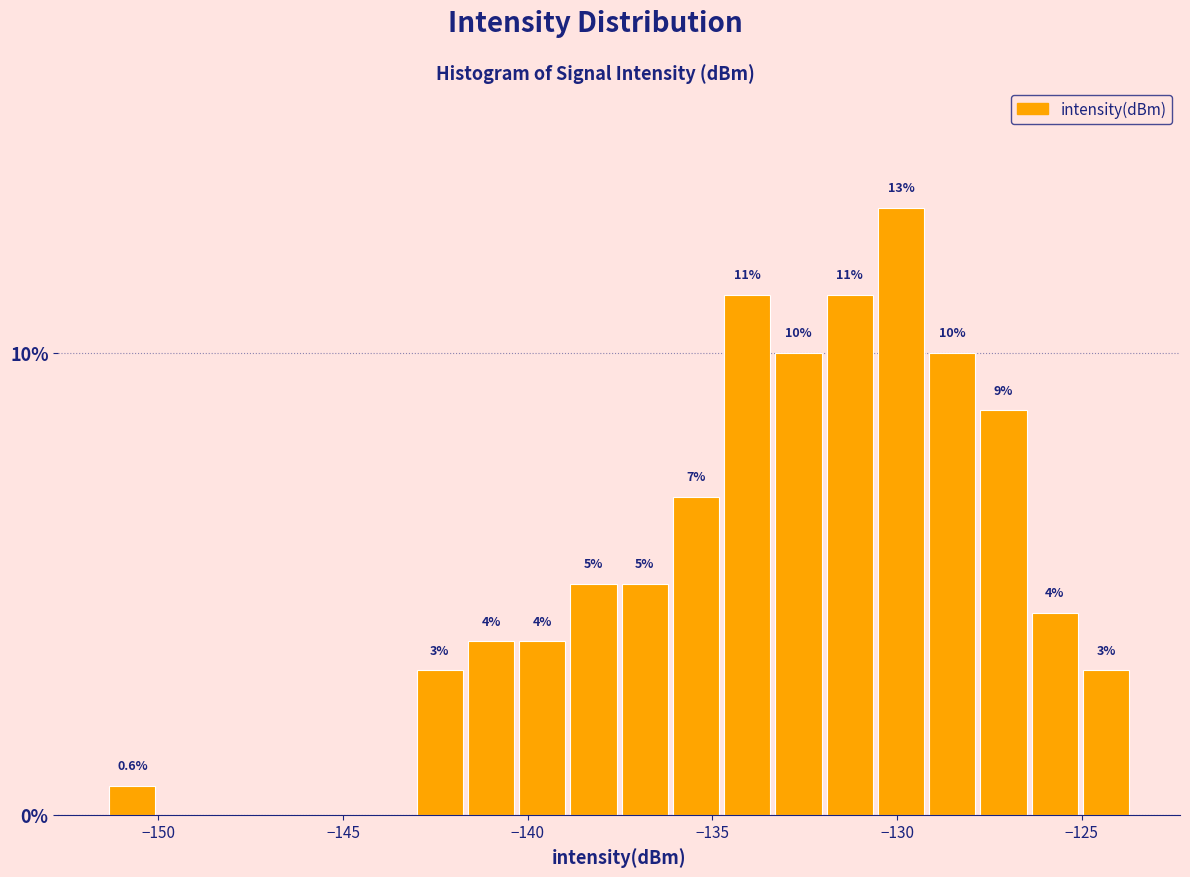

Around what value on the x-axis is the tallest bar? Give the approximate position of its centre, as read against the axis.

-130.0